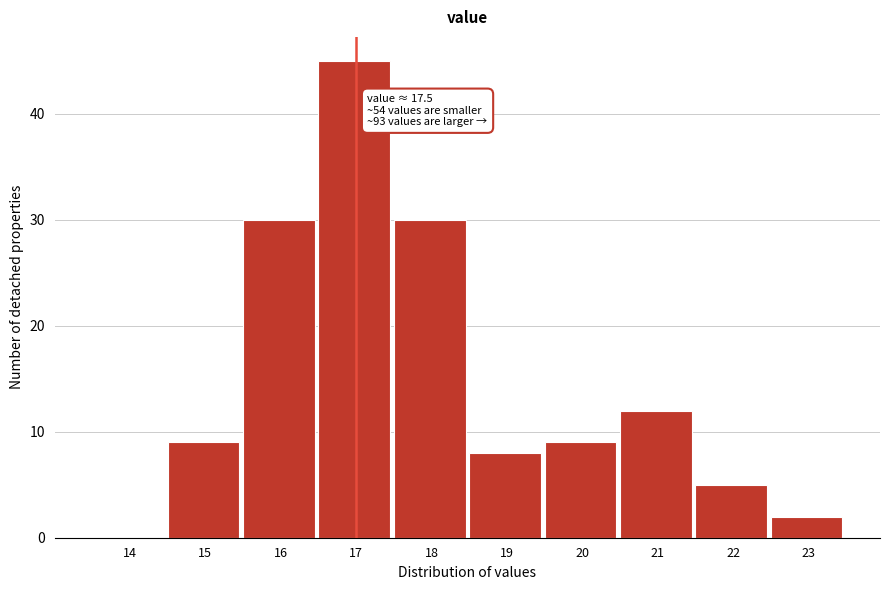

Reading left to right, what are all the values shown in this chart?

14=0	15=9	16=30	17=45	18=30	19=8	20=9	21=12	22=5	23=2